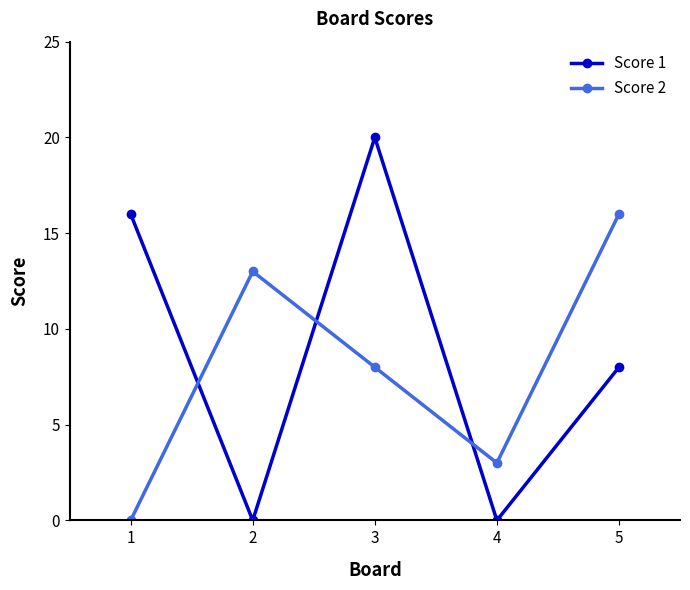

What is the approximate value of Score 2 at 5, to the nearest 10?

20